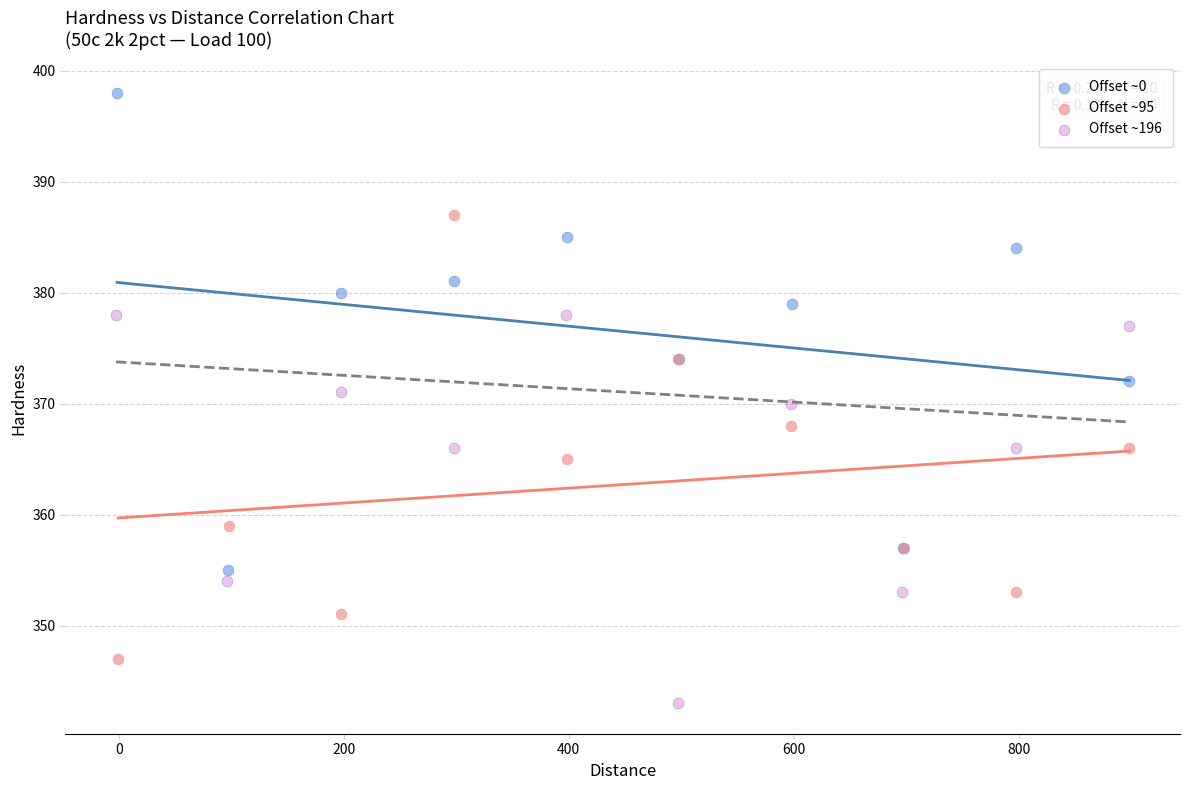

Which series contains the lowest Y value?

Offset ~196